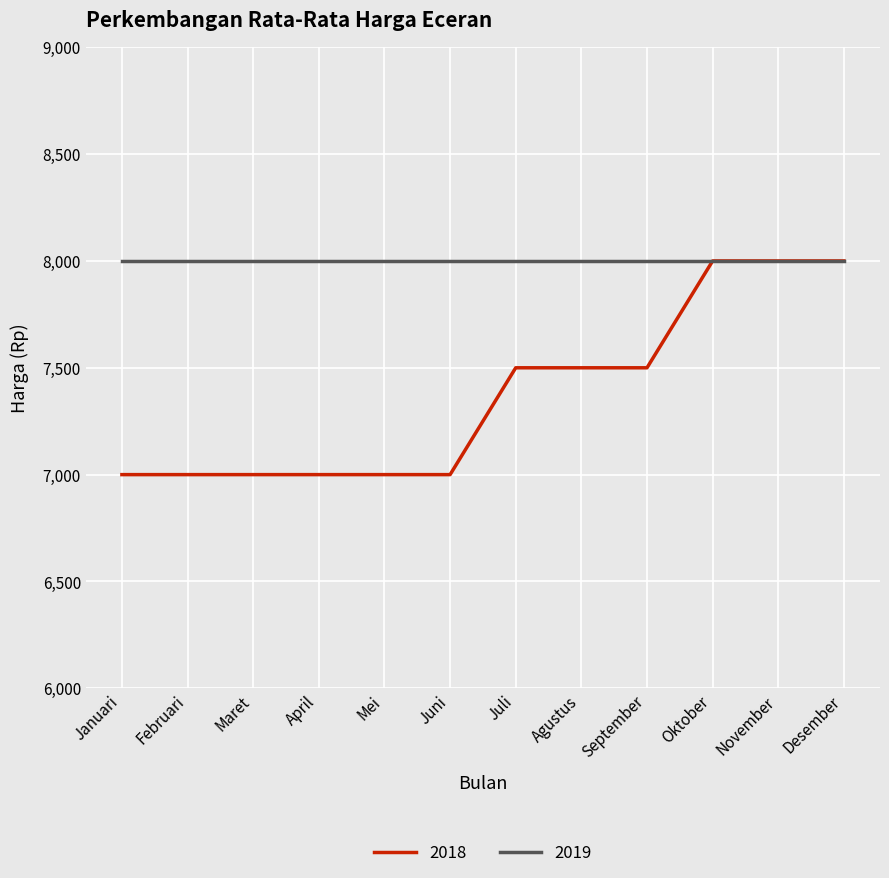

Which series has the widest spread of values?

2018